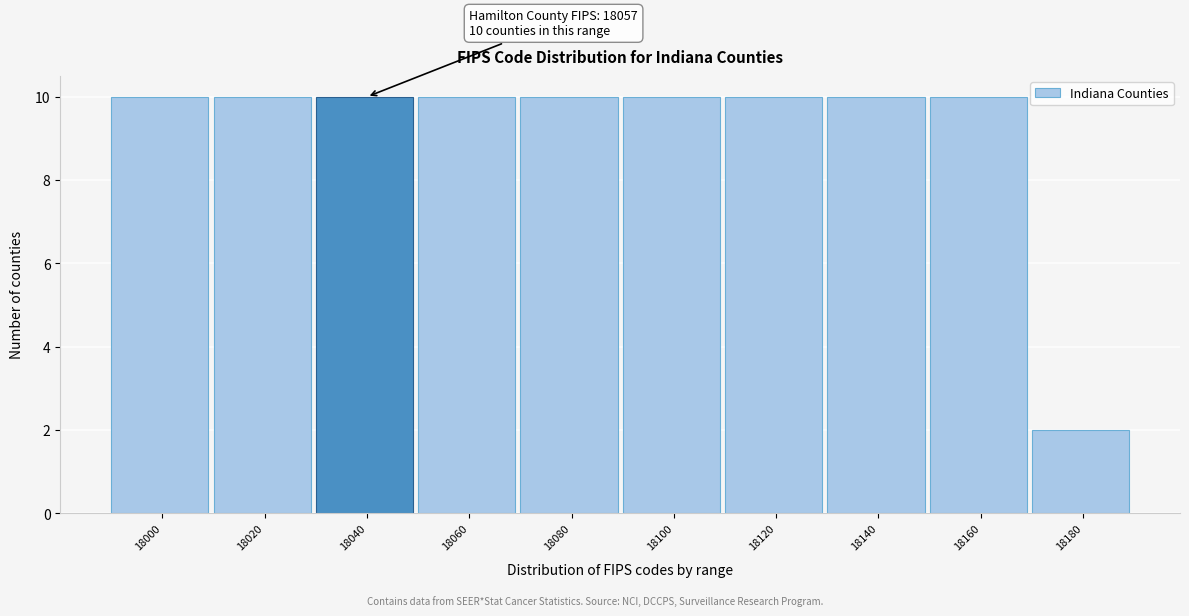

Reading left to right, extract all data points from this chart.

10	10	10	10	10	10	10	10	10	2